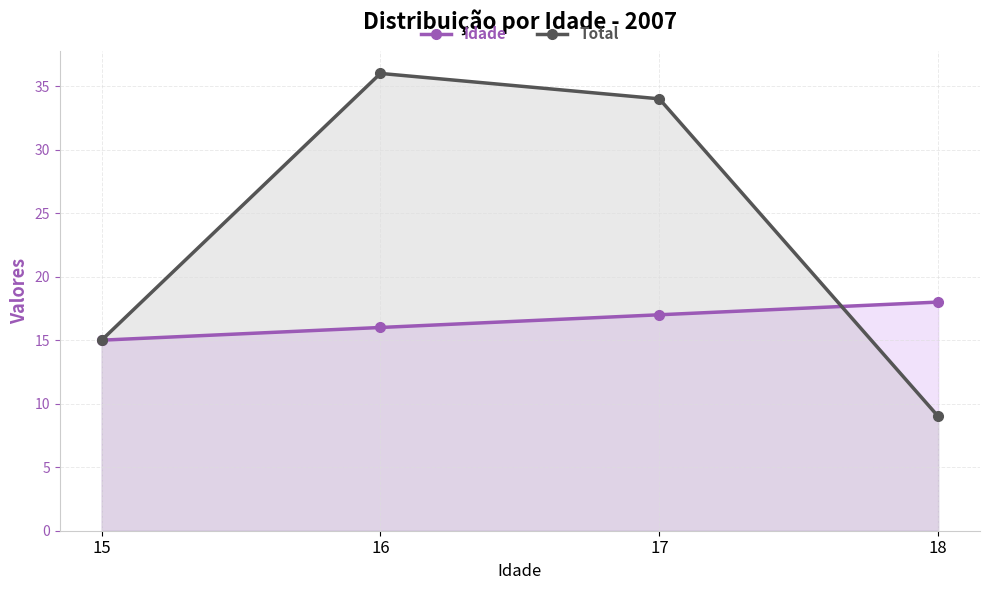

Reading right to left, list all the values displayed in this chart.

Idade: 18	17	16	15
Total: 9	34	36	15